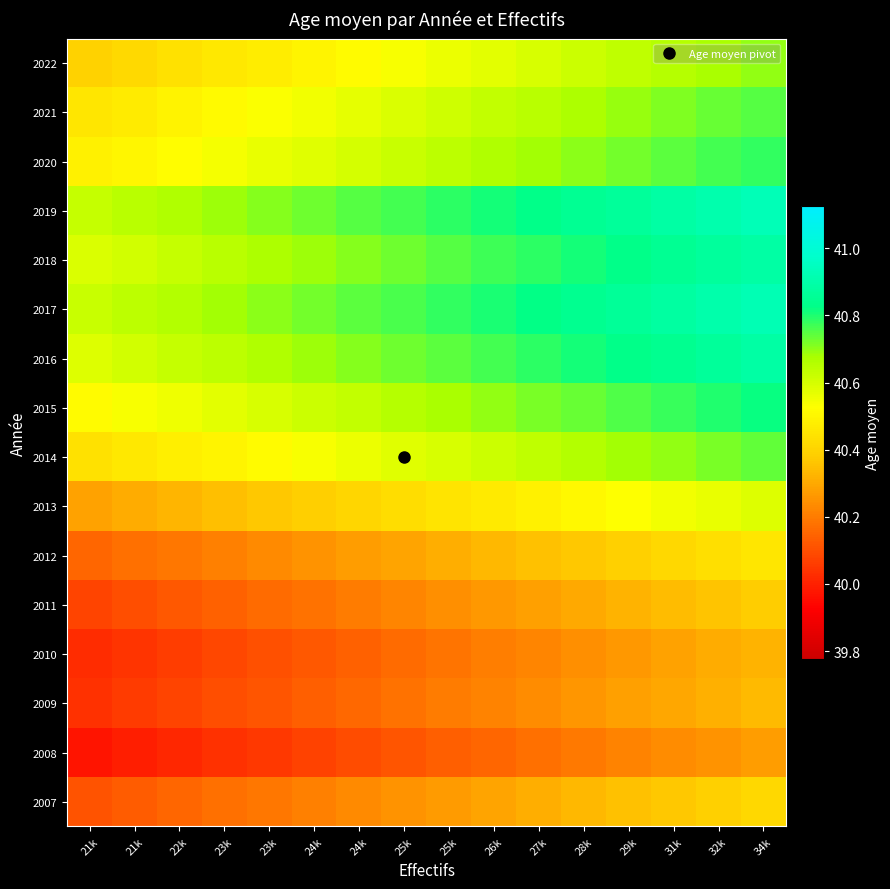

Reading right to left, transcribe all the data shown in this chart.

2007: 34k=40.4	32k=40.4	31k=40.4	29k=40.4	28k=40.3	27k=40.3	26k=40.3	25k=40.3	25k=40.3	24k=40.2	24k=40.2	23k=40.2	23k=40.2	22k=40.2	21k=40.1	21k=40.1
2008: 34k=40.3	32k=40.3	31k=40.2	29k=40.2	28k=40.2	27k=40.2	26k=40.2	25k=40.1	25k=40.1	24k=40.1	24k=40.1	23k=40.1	23k=40.0	22k=40.0	21k=40.0	21k=40.0
2009: 34k=40.3	32k=40.3	31k=40.3	29k=40.3	28k=40.3	27k=40.2	26k=40.2	25k=40.2	25k=40.2	24k=40.2	24k=40.1	23k=40.1	23k=40.1	22k=40.1	21k=40.1	21k=40.0
2010: 34k=40.3	32k=40.3	31k=40.3	29k=40.3	28k=40.2	27k=40.2	26k=40.2	25k=40.2	25k=40.2	24k=40.1	24k=40.1	23k=40.1	23k=40.1	22k=40.1	21k=40.0	21k=40.0
2011: 34k=40.4	32k=40.4	31k=40.3	29k=40.3	28k=40.3	27k=40.3	26k=40.3	25k=40.2	25k=40.2	24k=40.2	24k=40.2	23k=40.2	23k=40.1	22k=40.1	21k=40.1	21k=40.1
2012: 34k=40.5	32k=40.4	31k=40.4	29k=40.4	28k=40.4	27k=40.4	26k=40.3	25k=40.3	25k=40.3	24k=40.3	24k=40.3	23k=40.2	23k=40.2	22k=40.2	21k=40.2	21k=40.2
2013: 34k=40.6	32k=40.6	31k=40.5	29k=40.5	28k=40.5	27k=40.5	26k=40.5	25k=40.4	25k=40.4	24k=40.4	24k=40.4	23k=40.4	23k=40.3	22k=40.3	21k=40.3	21k=40.3
2014: 34k=40.7	32k=40.7	31k=40.7	29k=40.7	28k=40.7	27k=40.6	26k=40.6	25k=40.6	25k=40.6	24k=40.6	24k=40.5	23k=40.5	23k=40.5	22k=40.5	21k=40.5	21k=40.4
2015: 34k=40.8	32k=40.8	31k=40.8	29k=40.8	28k=40.7	27k=40.7	26k=40.7	25k=40.7	25k=40.7	24k=40.6	24k=40.6	23k=40.6	23k=40.6	22k=40.6	21k=40.5	21k=40.5
2016: 34k=40.9	32k=40.9	31k=40.8	29k=40.8	28k=40.8	27k=40.8	26k=40.8	25k=40.7	25k=40.7	24k=40.7	24k=40.7	23k=40.7	23k=40.6	22k=40.6	21k=40.6	21k=40.6
2017: 34k=40.9	32k=40.9	31k=40.9	29k=40.9	28k=40.8	27k=40.8	26k=40.8	25k=40.8	25k=40.8	24k=40.7	24k=40.7	23k=40.7	23k=40.7	22k=40.7	21k=40.6	21k=40.6
2018: 34k=40.9	32k=40.9	31k=40.8	29k=40.8	28k=40.8	27k=40.8	26k=40.8	25k=40.7	25k=40.7	24k=40.7	24k=40.7	23k=40.7	23k=40.6	22k=40.6	21k=40.6	21k=40.6
2019: 34k=40.9	32k=40.9	31k=40.9	29k=40.9	28k=40.8	27k=40.8	26k=40.8	25k=40.8	25k=40.8	24k=40.7	24k=40.7	23k=40.7	23k=40.7	22k=40.7	21k=40.6	21k=40.6
2020: 34k=40.8	32k=40.8	31k=40.7	29k=40.7	28k=40.7	27k=40.7	26k=40.7	25k=40.6	25k=40.6	24k=40.6	24k=40.6	23k=40.6	23k=40.5	22k=40.5	21k=40.5	21k=40.5
2021: 34k=40.8	32k=40.7	31k=40.7	29k=40.7	28k=40.7	27k=40.7	26k=40.6	25k=40.6	25k=40.6	24k=40.6	24k=40.6	23k=40.5	23k=40.5	22k=40.5	21k=40.5	21k=40.5
2022: 34k=40.7	32k=40.7	31k=40.7	29k=40.6	28k=40.6	27k=40.6	26k=40.6	25k=40.6	25k=40.5	24k=40.5	24k=40.5	23k=40.5	23k=40.5	22k=40.4	21k=40.4	21k=40.4